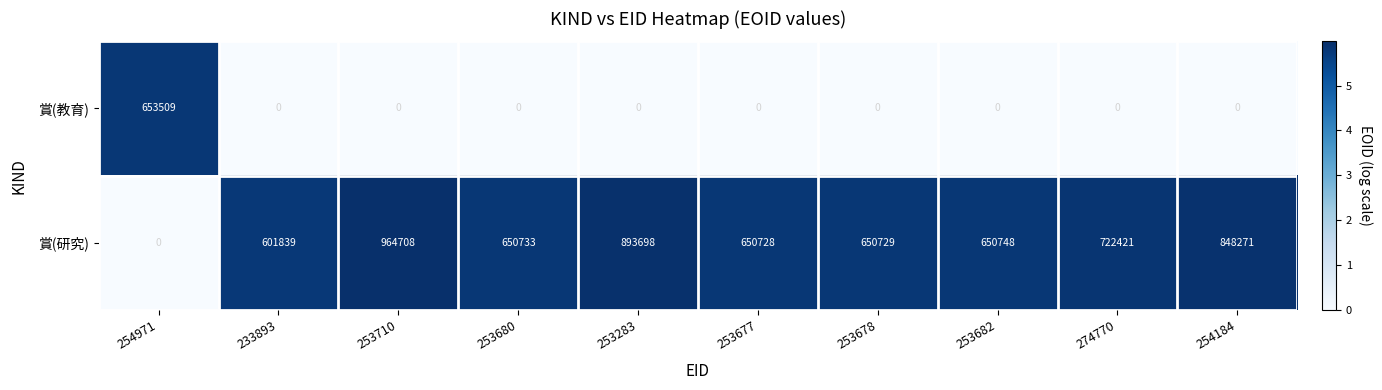

True or false: 賞(研究) has a value of 650733 at 253680.

True